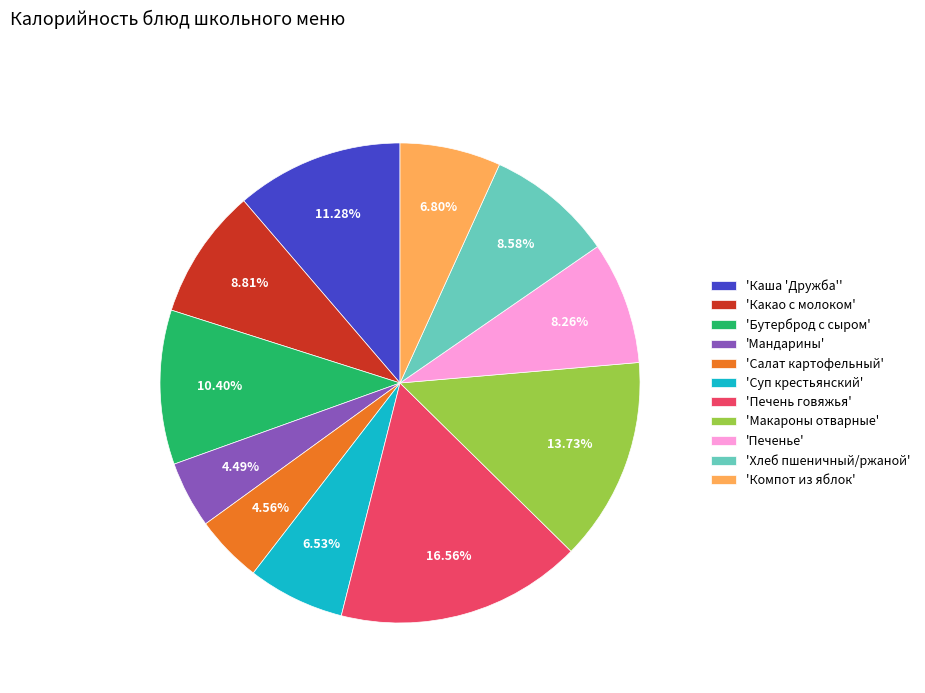

Is the sum of 'Мандарины' and 'Какао с молоком' greater than half?

No